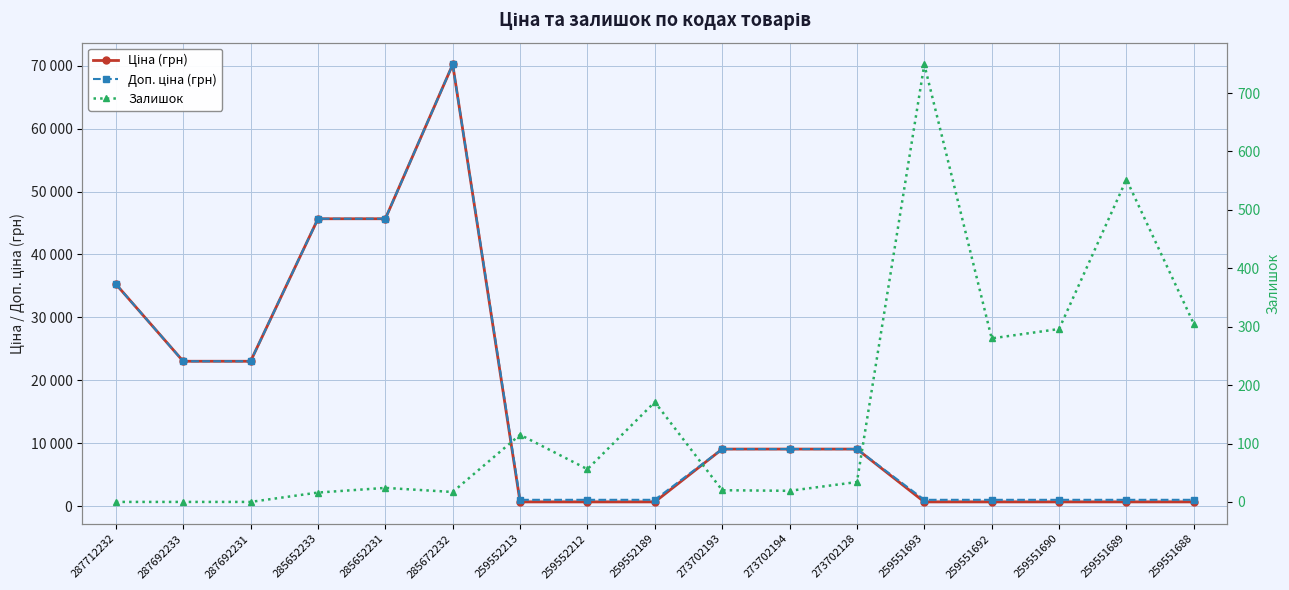

Reading right to left, list all the values displayed in this chart.

Ціна (грн): 259551688=698.3	259551689=698.3	259551690=698.3	259551692=698.3	259551693=698.3	273702128=9092.0	273702194=9092.0	273702193=9092.0	259552189=698.3	259552212=698.3	259552213=698.3	285672232=70181.6	285652231=45672.6	285652233=45672.6	287692231=23040.4	287692233=23040.4	287712232=35295.1
Доп. ціна (грн): 259551688=1031.4	259551689=1031.4	259551690=1031.4	259551692=1031.4	259551693=1031.4	273702128=9092.0	273702194=9092.0	273702193=9092.0	259552189=1031.4	259552212=1031.4	259552213=1031.4	285672232=70181.6	285652231=45672.6	285652233=45672.6	287692231=23040.4	287692233=23040.4	287712232=35295.1
Залишок: 259551688=305.0	259551689=552.0	259551690=296.0	259551692=280.0	259551693=749.0	273702128=34.0	273702194=19.0	273702193=20.0	259552189=171.0	259552212=56.0	259552213=115.0	285672232=17.0	285652231=24.0	285652233=16.0	287692231=0.0	287692233=0.0	287712232=0.0